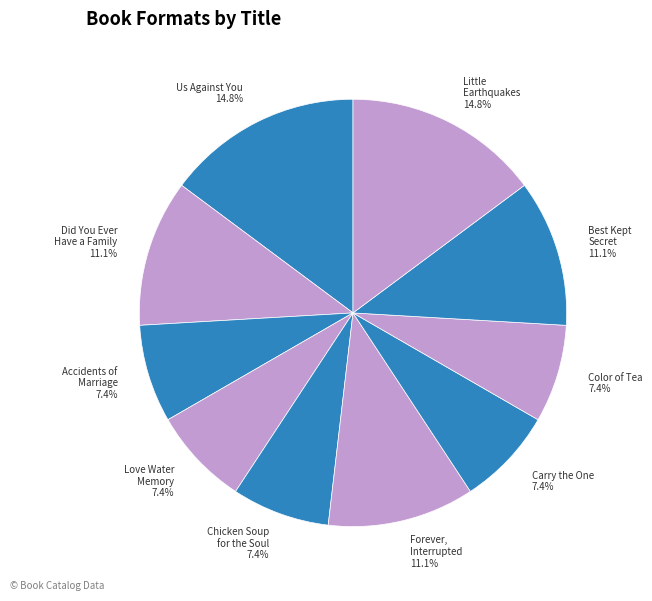

What is the ratio of the value at Did You Ever Have a Family 11.1% to the value at Chicken Soup for the Soul 7.4%?

1.5